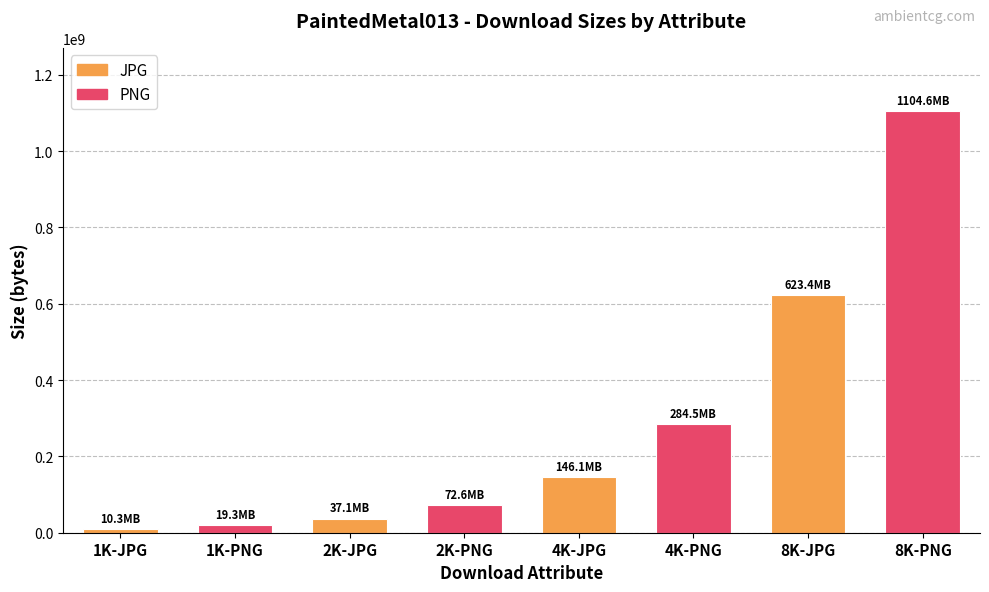

Reading right to left, extract all data points from this chart.

8K-PNG=1104603498	8K-JPG=623391163	4K-PNG=284468645	4K-JPG=146058951	2K-PNG=72558636	2K-JPG=37092063	1K-PNG=19336629	1K-JPG=10305373